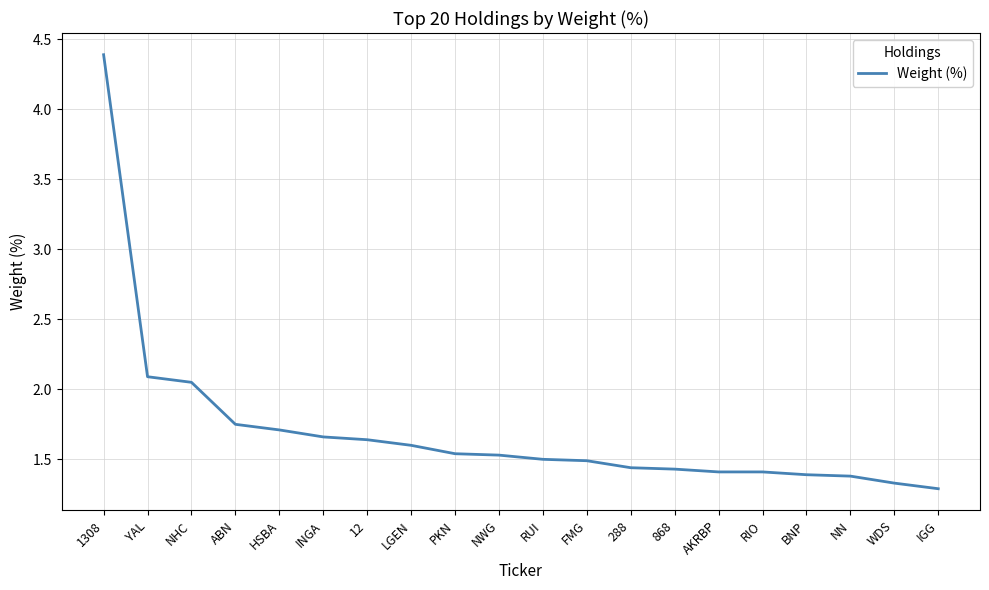

At which category does the chart reach its peak across all series?

1308